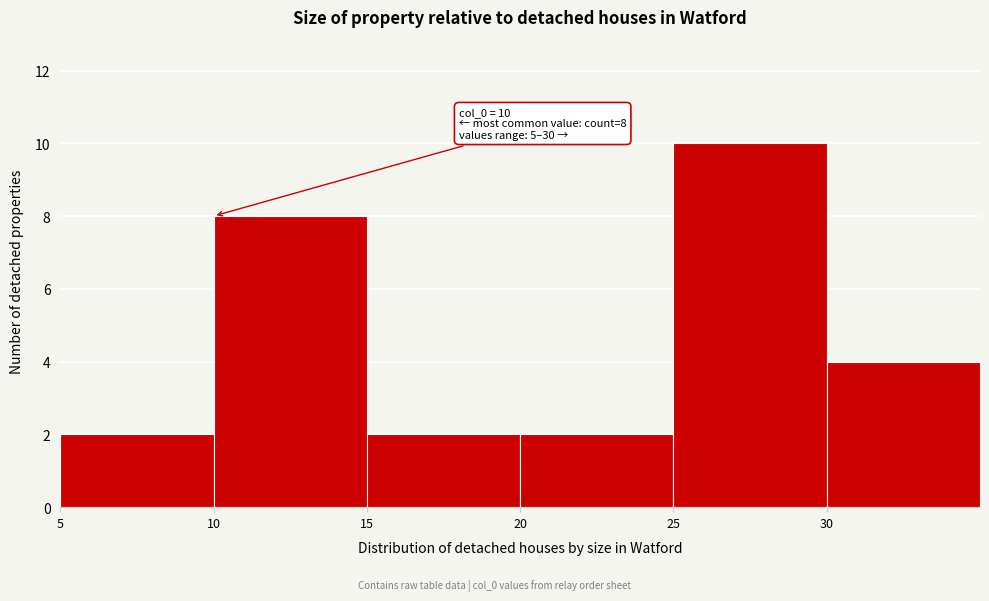

Which range on the x-axis has the tallest bar?

25 to 30